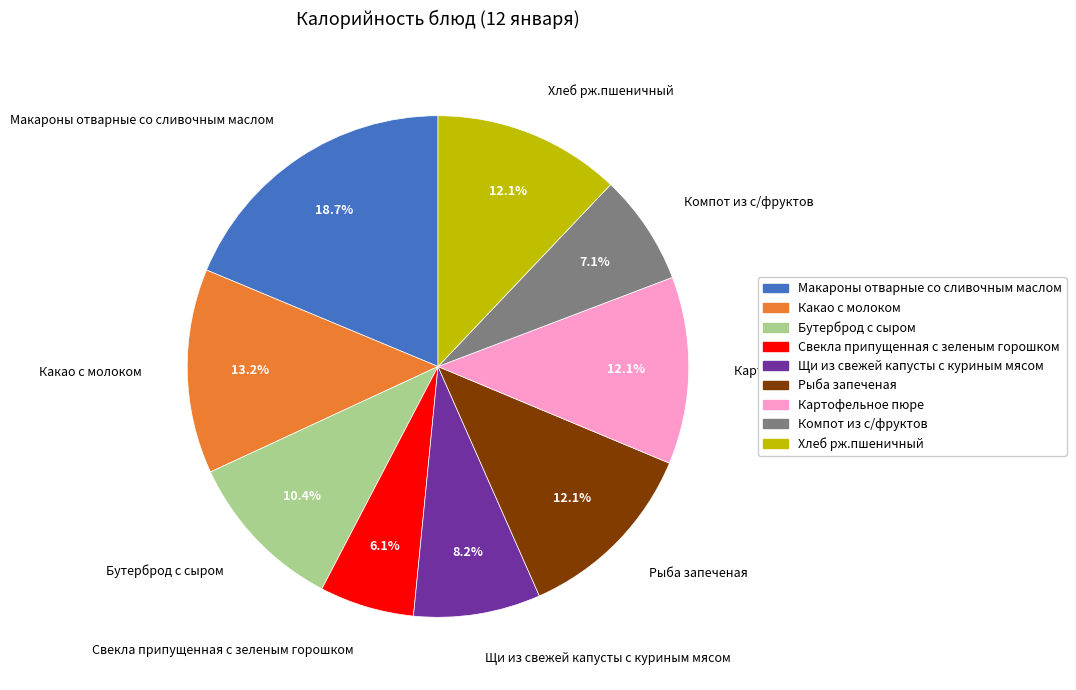

How much of the chart is everything except Какао с молоком?

86.8%